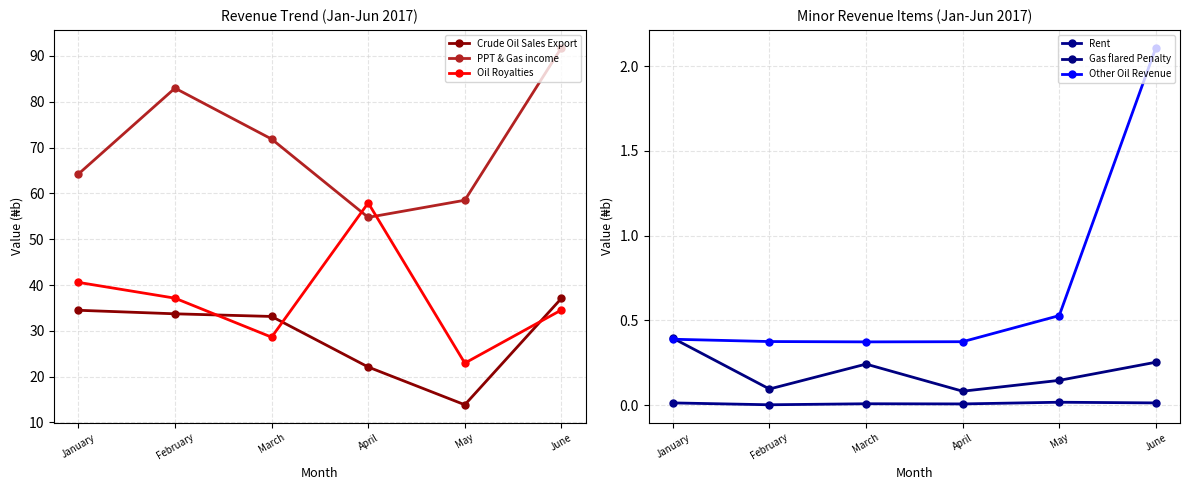

True or false: Other Oil Revenue and Oil Royalties intersect in this chart.

False